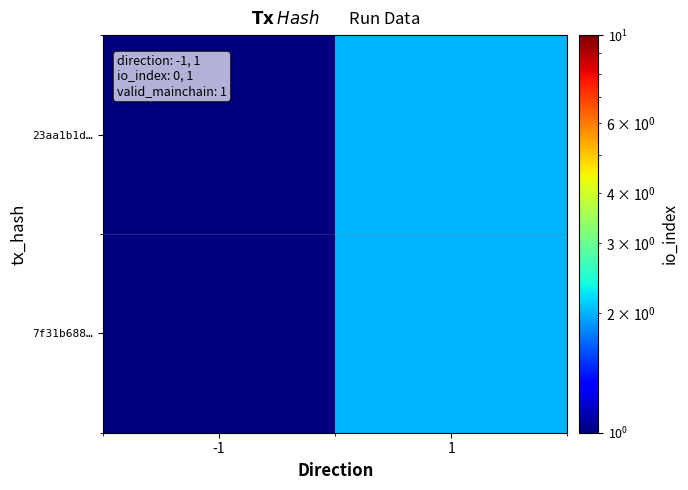

List the series in order of their peak value, highest first.

23aa1b1d…, 7f31b688…